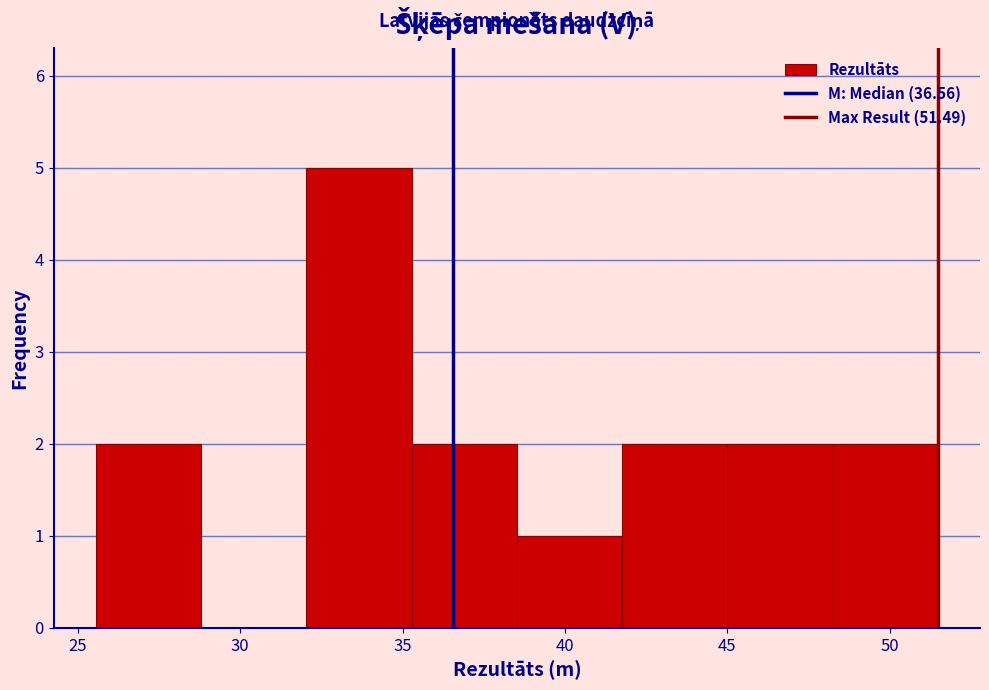

Reading left to right, list every bar in this chart as the range it spans on the x-axis followed by its height. Neither the bar edges nor the heights are printed on the chart, so give them approximately, as read against the axes.

25.5 to 29.0: 2
29.0 to 32.0: 0
32.0 to 35.5: 5
35.5 to 38.5: 2
38.5 to 42.0: 1
42.0 to 45.0: 2
45.0 to 48.0: 2
48.0 to 51.5: 2